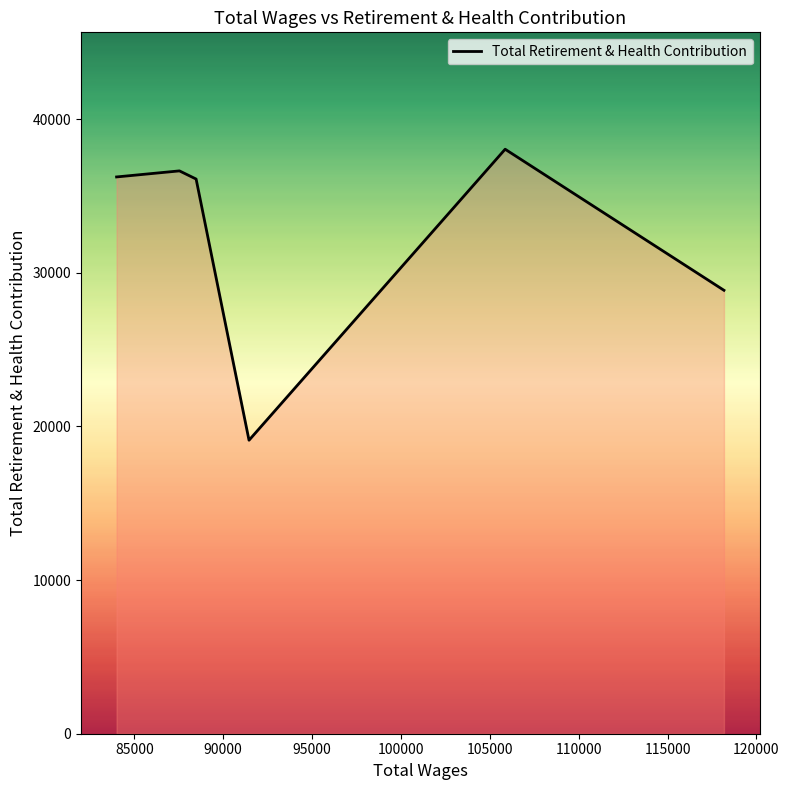

What is the maximum value shown in the chart?

38034